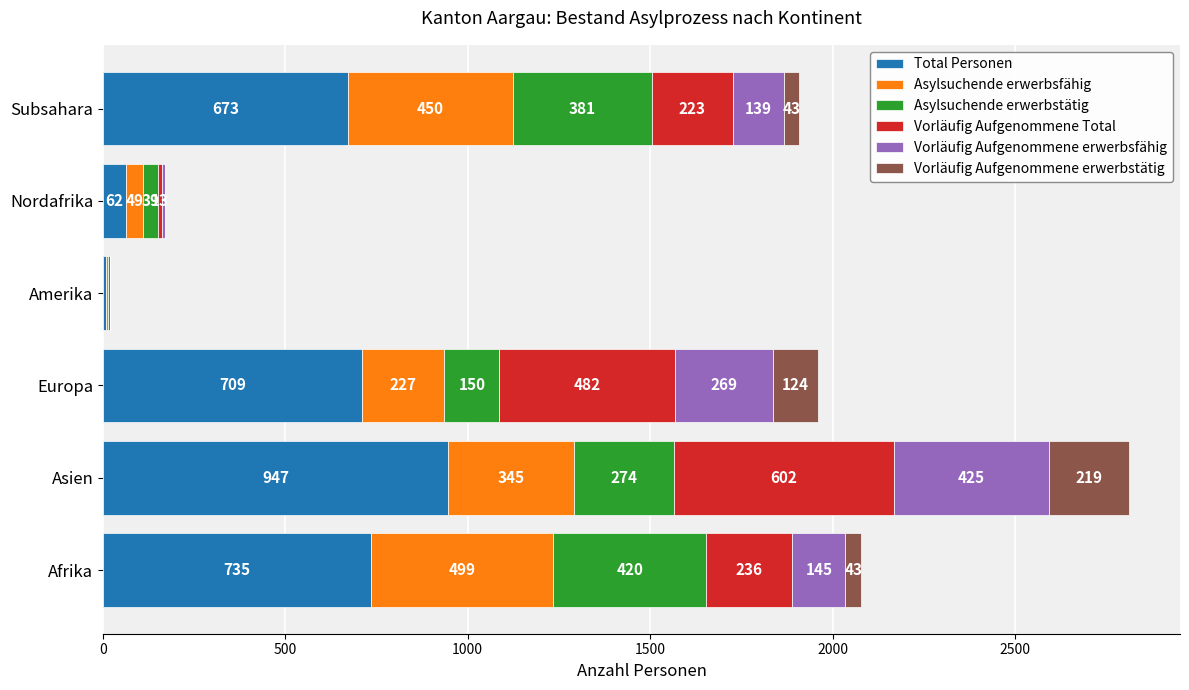

How many distinct data groups are displayed?

6